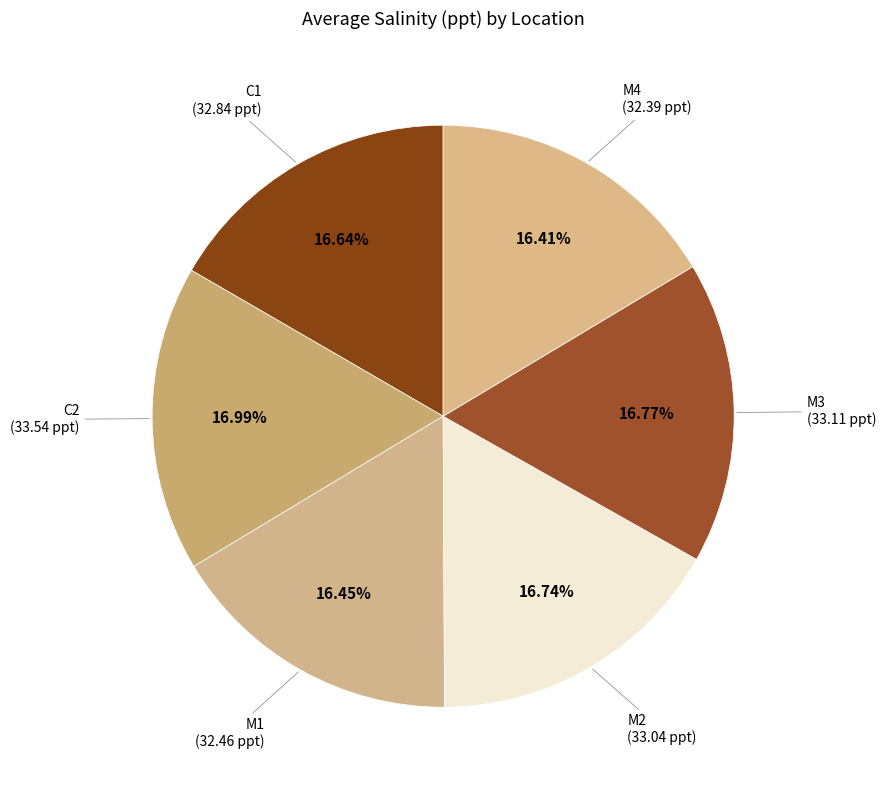

To the nearest percent, what is the average slice percentage?

17%